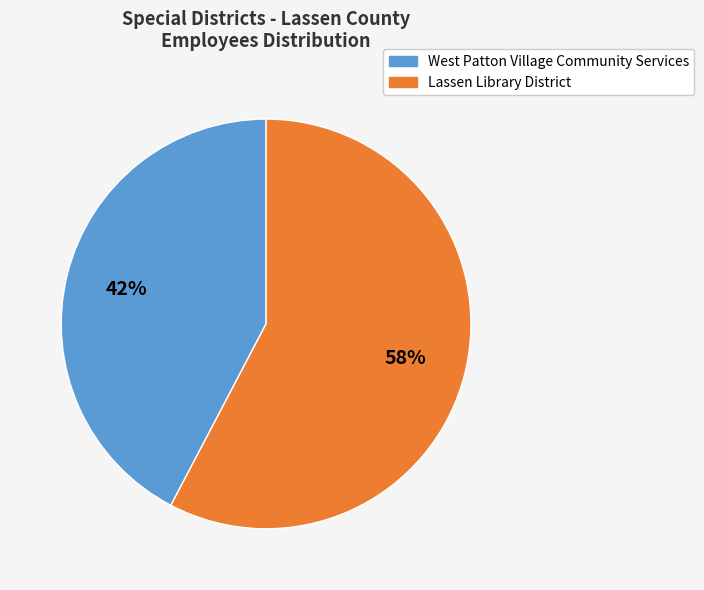

Which has a higher value, Lassen Library District or West Patton Village Community Services?

Lassen Library District